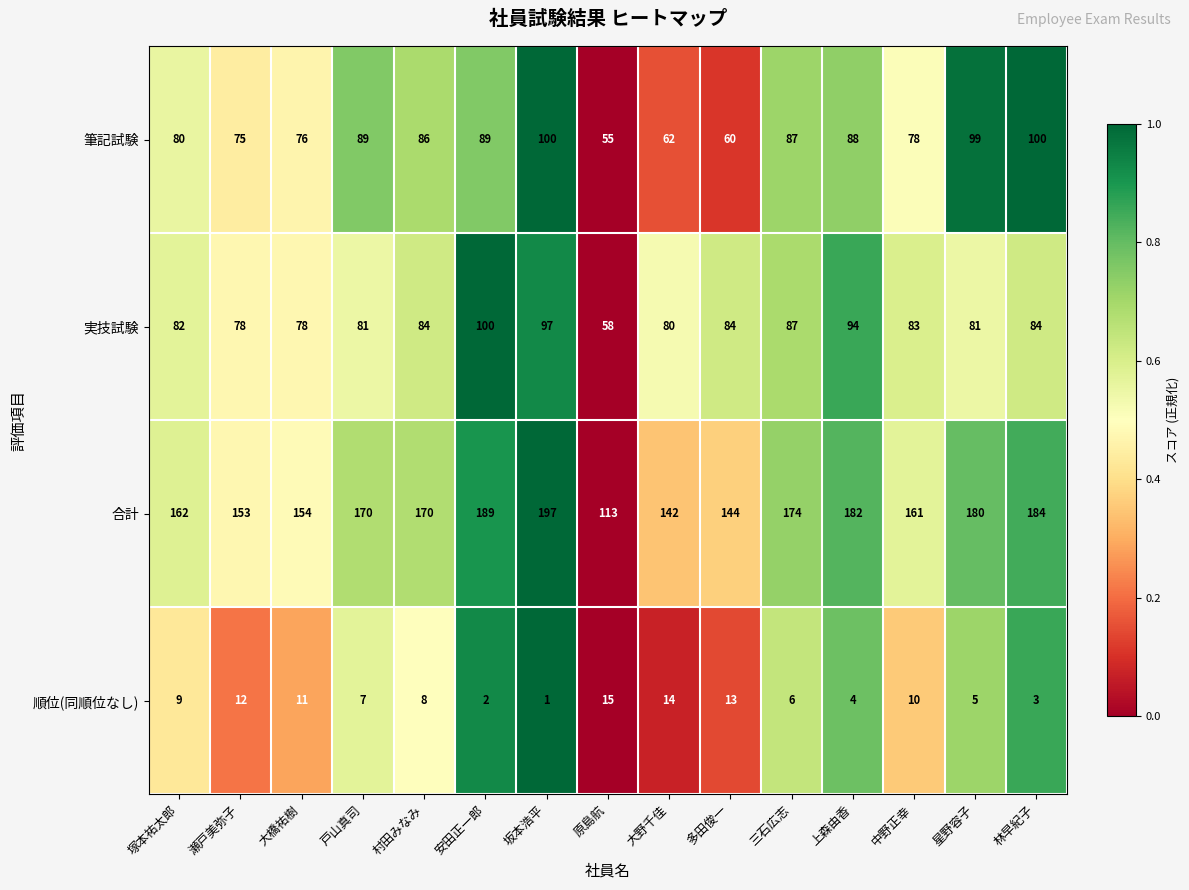

At which label does 筆記試験 first exceed 86?

戸山真司